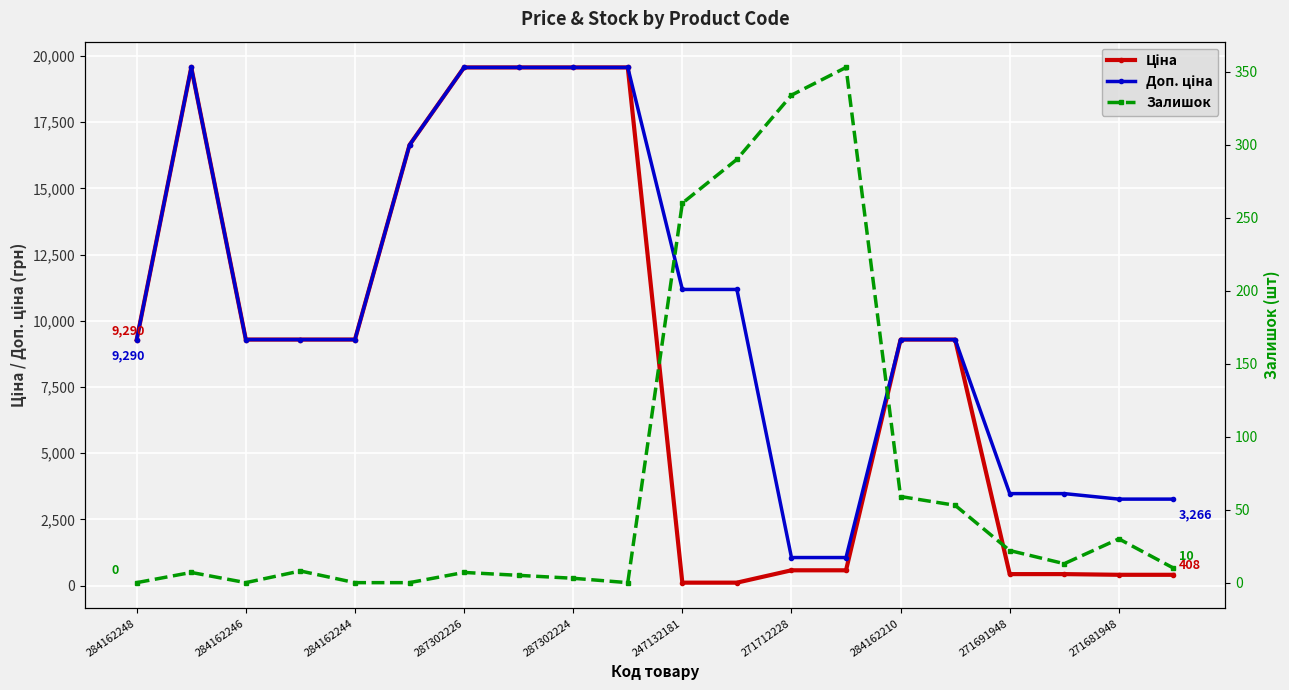

True or false: Доп. ціна and Залишок cross at least once.

False